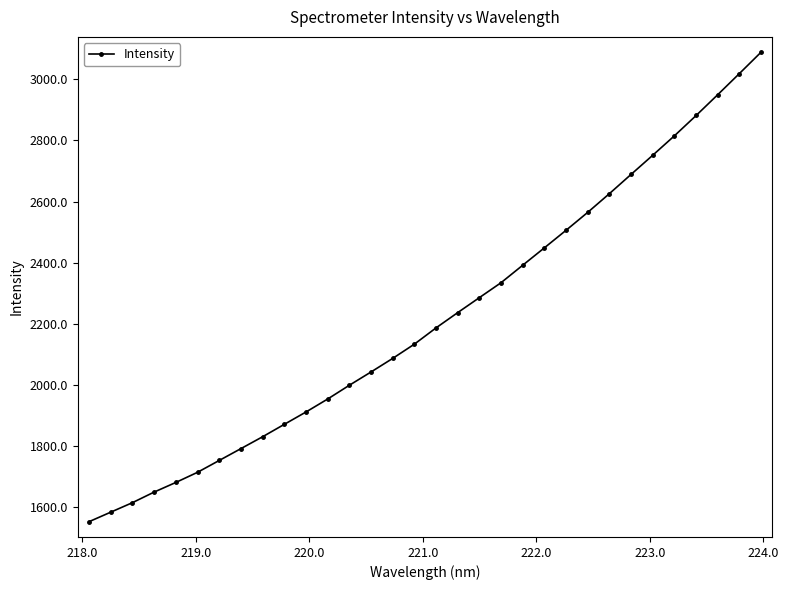

What is the maximum value shown in the chart?

3088.9